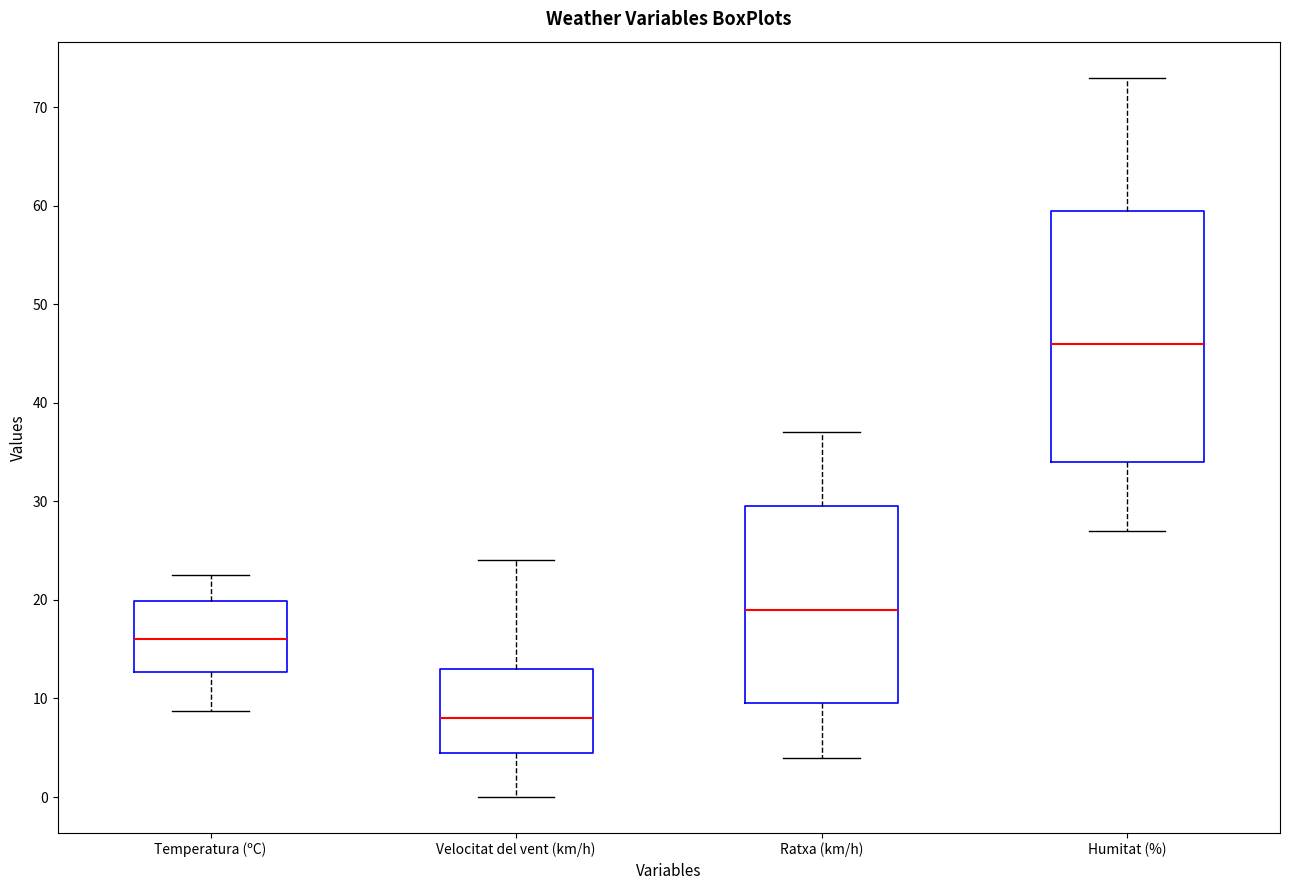

Reading left to right, transcribe this box plot: for each box, give where its median line is, the range the box spans, and where its two whiskers end, as read against the y-axis. The values are not printed on the chart, so give them approximately, as read against the axis.

Temperatura (ºC): median 16, box 13 to 20, whiskers 9 to 23
Velocitat del vent (km/h): median 8, box 5 to 13, whiskers 0 to 24
Ratxa (km/h): median 19, box 10 to 30, whiskers 4 to 37
Humitat (%): median 46, box 34 to 60, whiskers 27 to 73